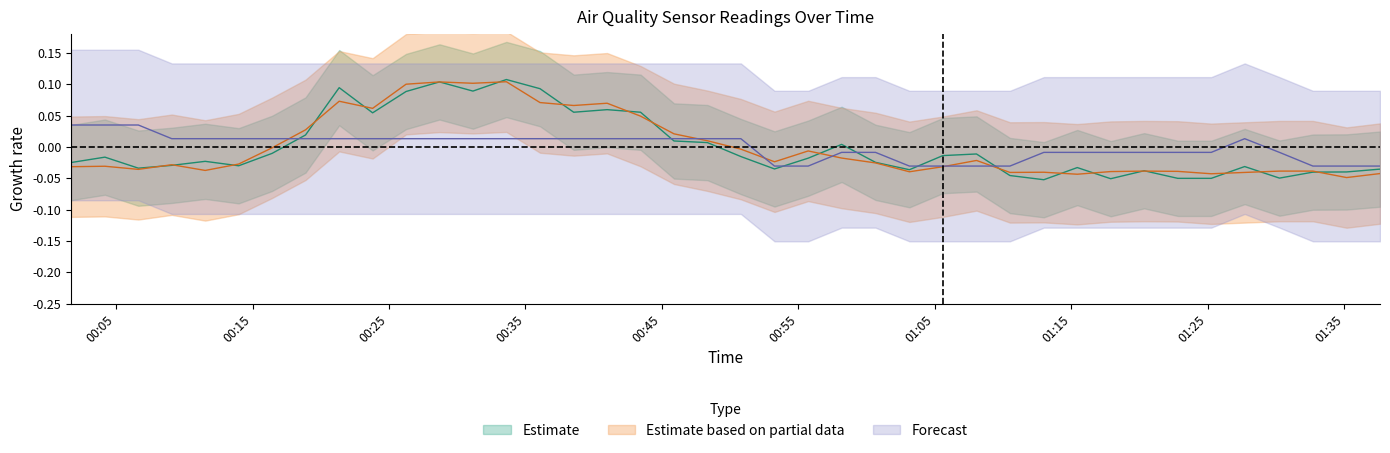

True or false: SDS_P1 has more than 2 points higher than both neighbors.

True